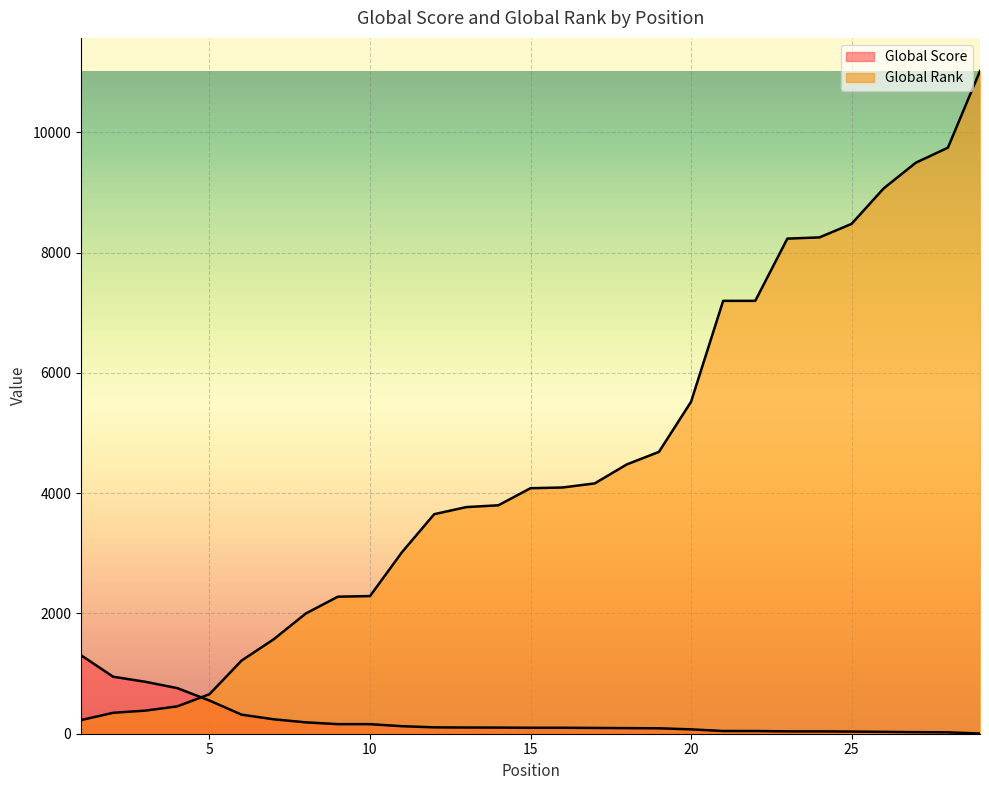

At which label does Global Score first exceed 99?

1